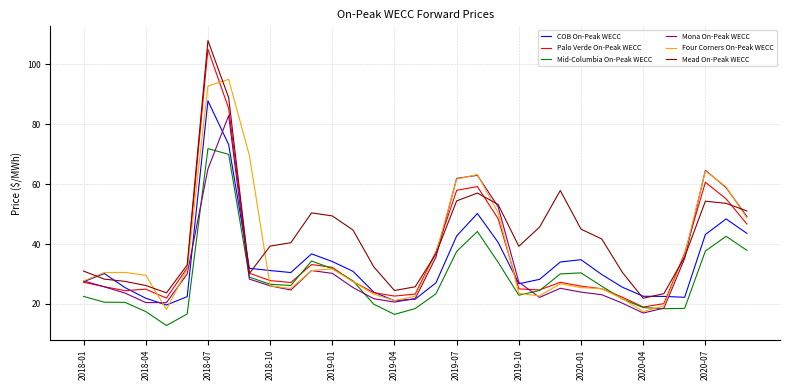

What is the minimum value shown in the chart?

12.8